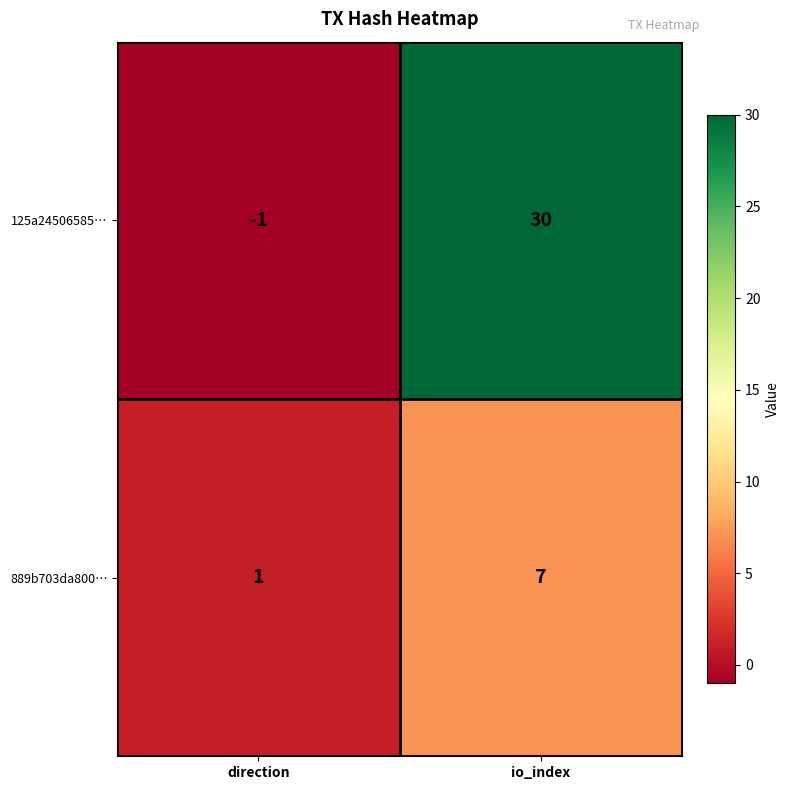

Rank the series by their average value, from highest to lowest.

125a24506585…, 889b703da800…